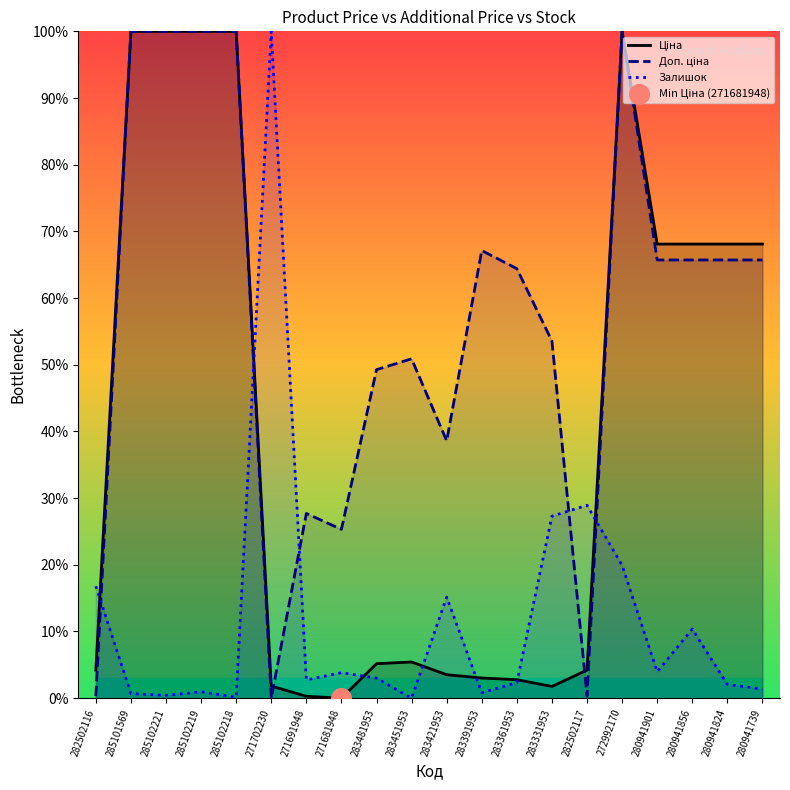

At how many categories does at least one series exceed 96?

6